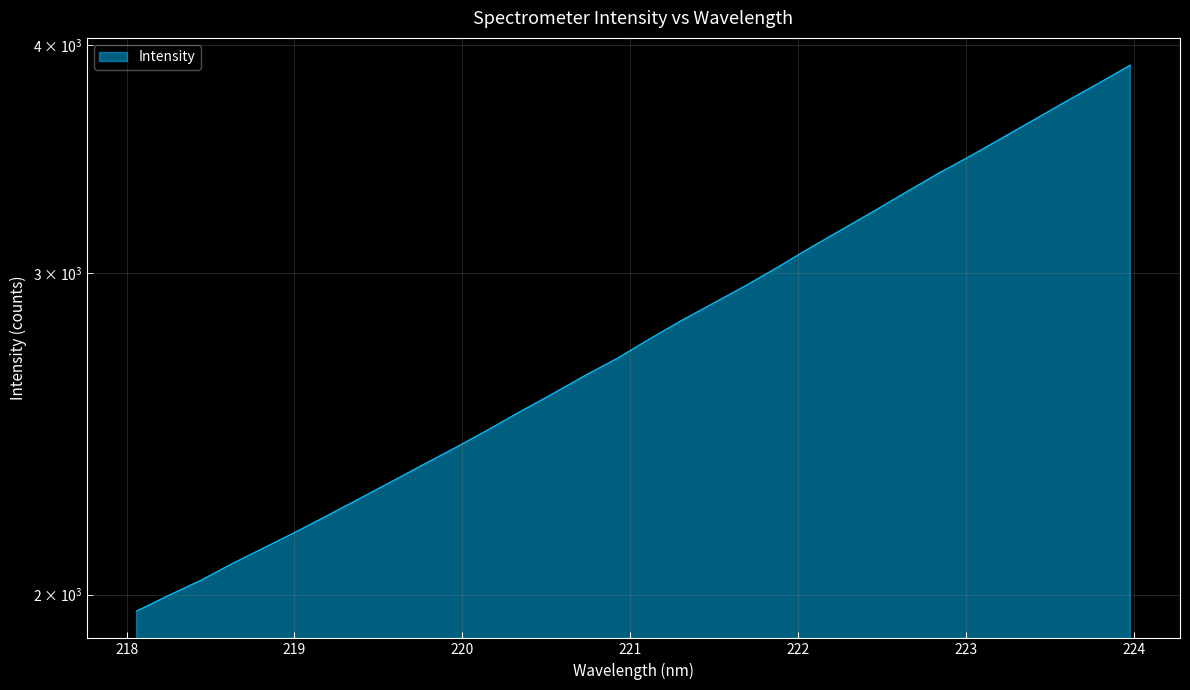

What is the sum of all values?

89618.1